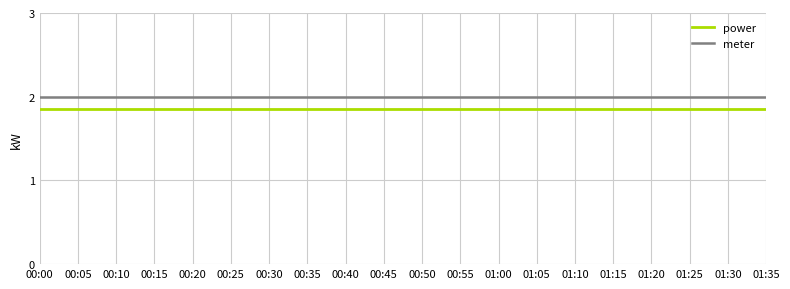

True or false: meter and power intersect in this chart.

False